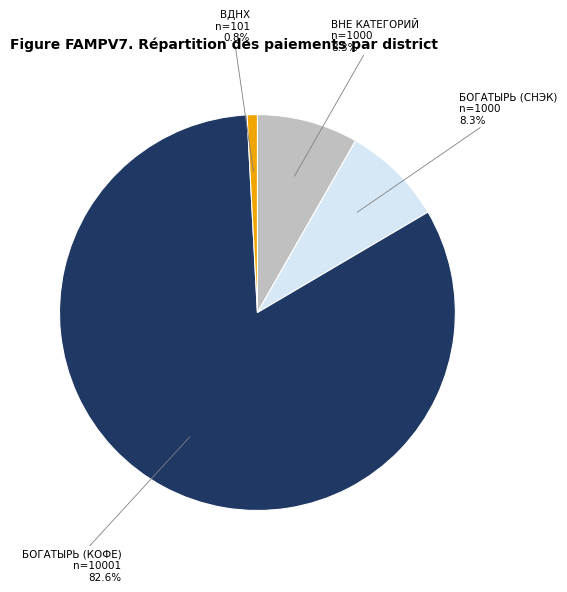

Is БОГАТЫРЬ (КОФЕ) the majority of the pie?

Yes